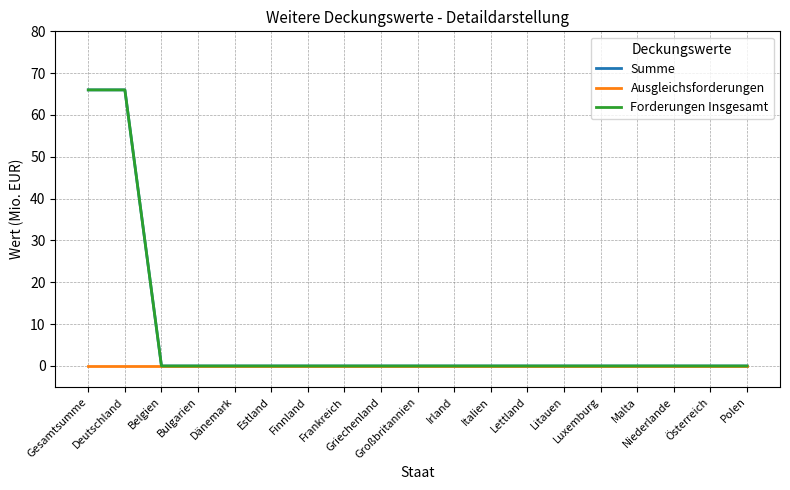

Does the chart display data point markers on the line(s)?

No